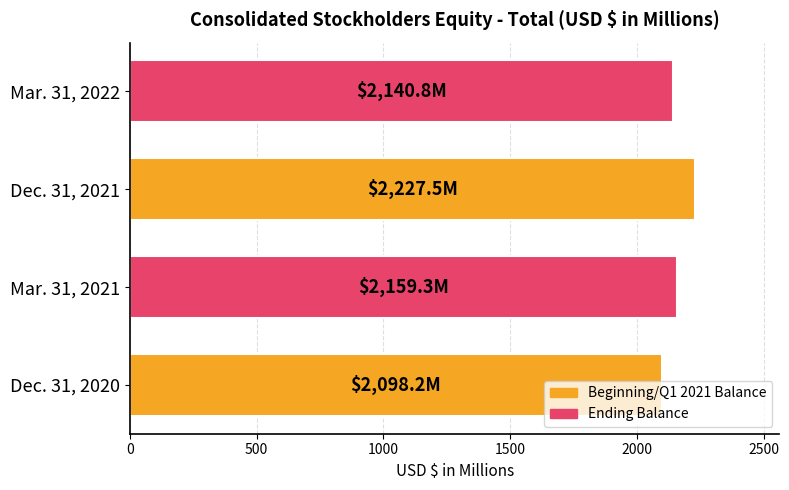

Rank the categories by value from lowest to highest.

Dec. 31, 2020, Mar. 31, 2022, Mar. 31, 2021, Dec. 31, 2021